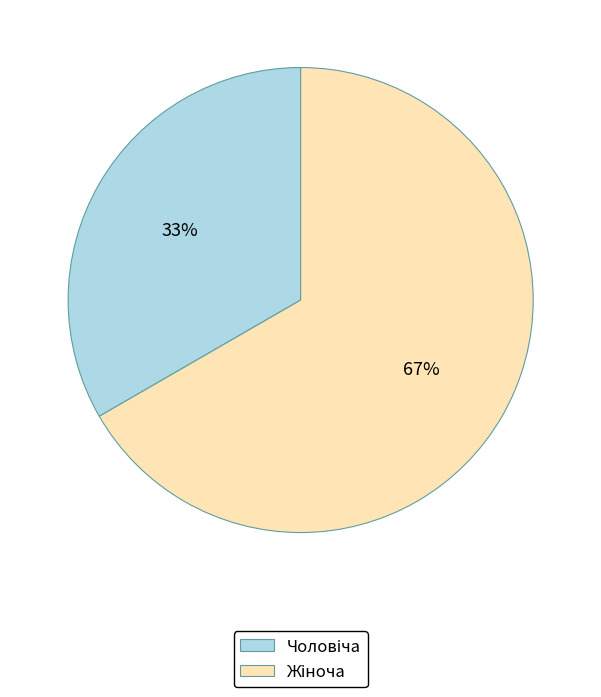

To the nearest percent, what is the average slice percentage?

50%